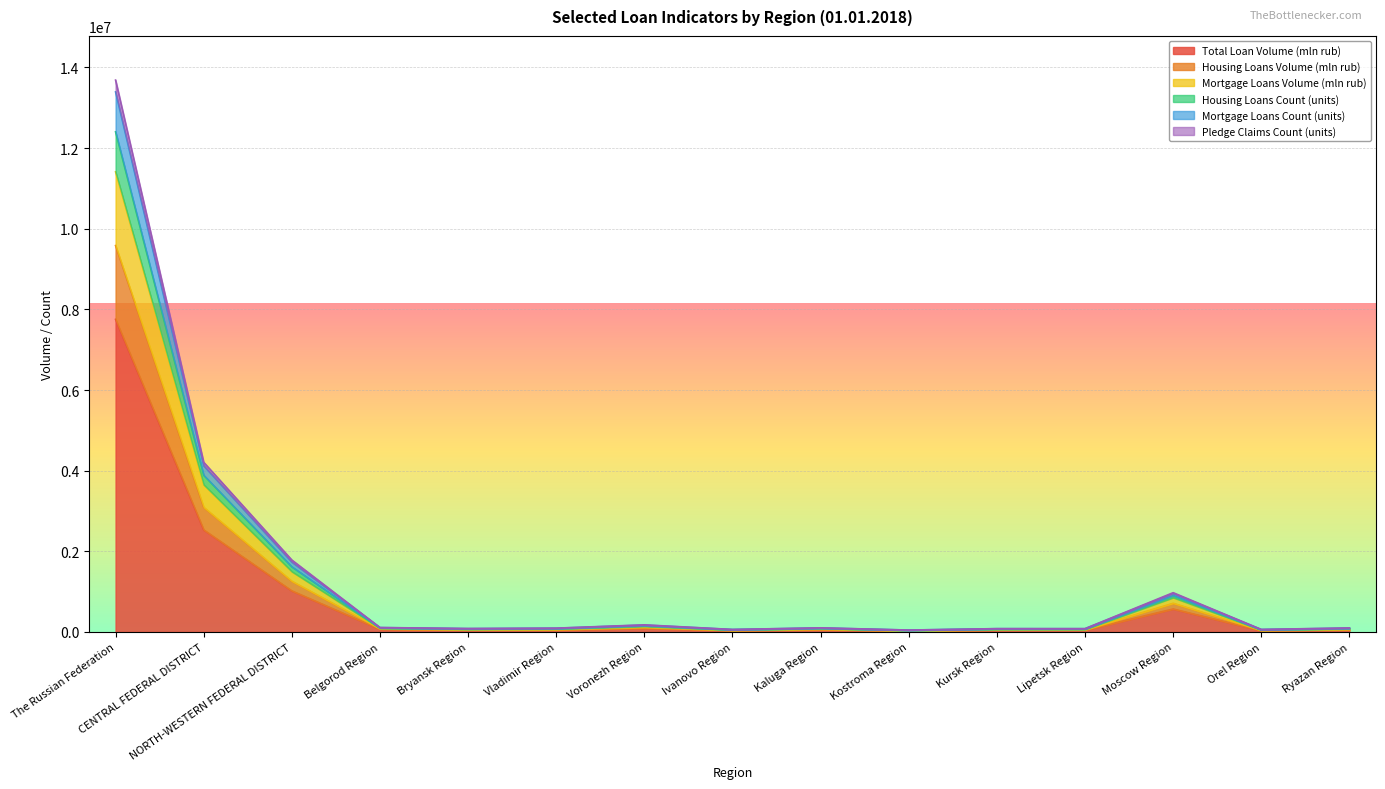

Which category has the highest value in the Mortgage Loans Volume (mln rub) series?

The Russian Federation